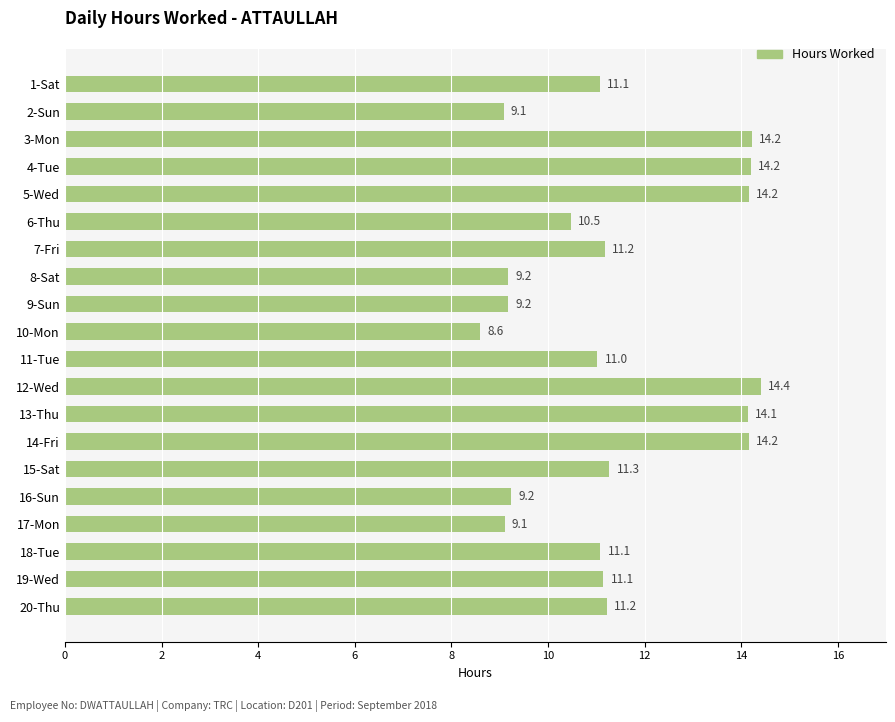

What is the sum of all values?

228.1